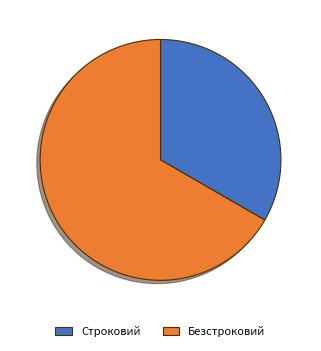

Count the number of slices in the pie.

2